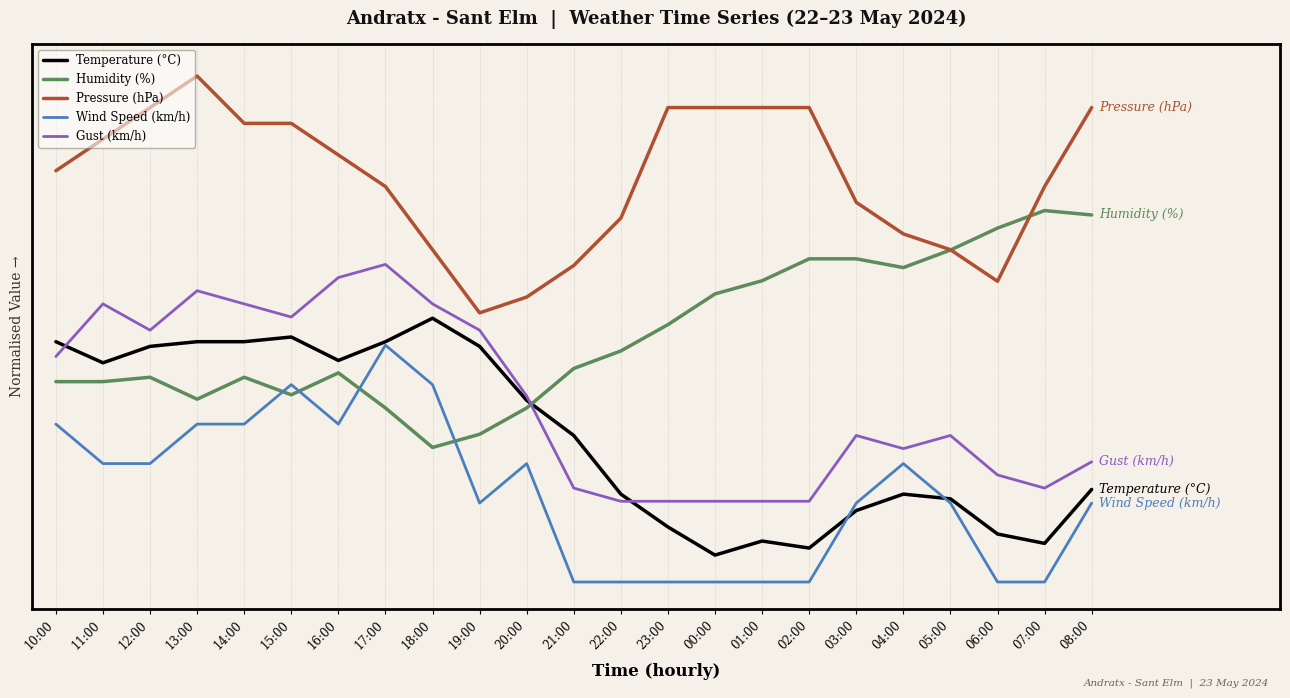

Is it true that Temperature (°C) equals 45.7 at 11:00?

True